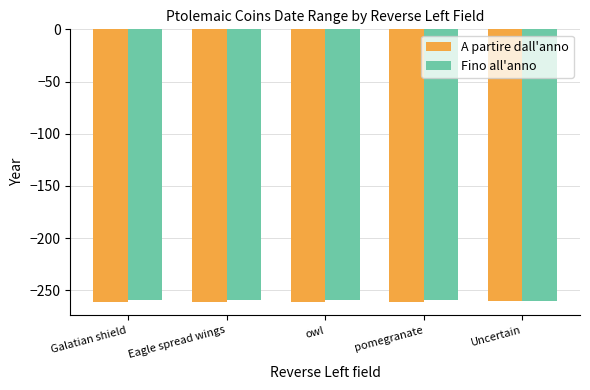

True or false: A partire dall'anno has a value of -261 at owl.

True